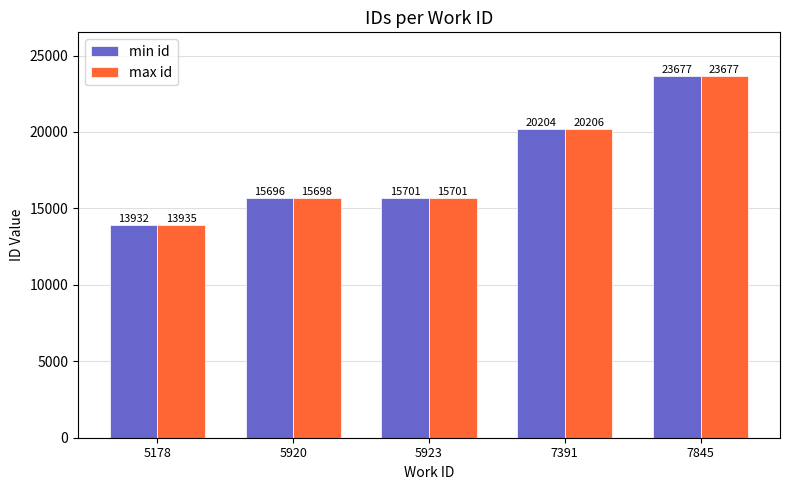

At 5920, list the series in order from smallest to largest.

min id, max id